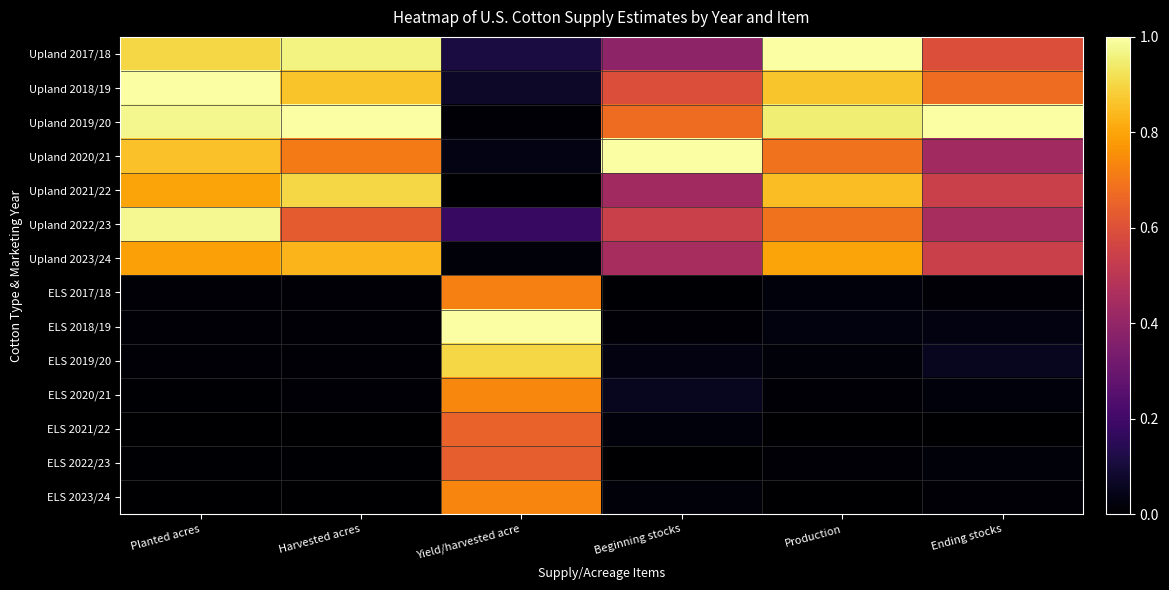

At Harvested acres, list the series in order from largest to smallest.

Upland 2019/20, Upland 2017/18, Upland 2021/22, Upland 2018/19, Upland 2023/24, Upland 2020/21, Upland 2022/23, ELS 2017/18, ELS 2018/19, ELS 2019/20, ELS 2020/21, ELS 2022/23, ELS 2021/22, ELS 2023/24